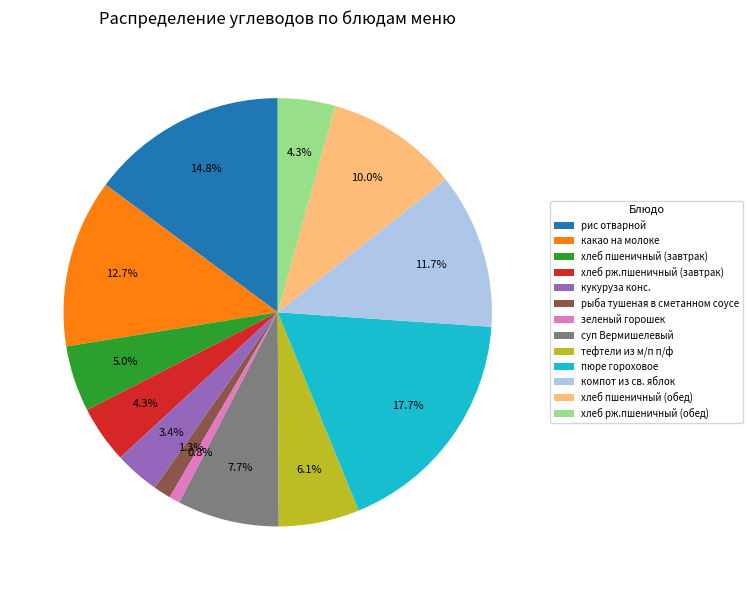

Does хлеб рж.пшеничный (обед) account for over 50% of the chart?

No